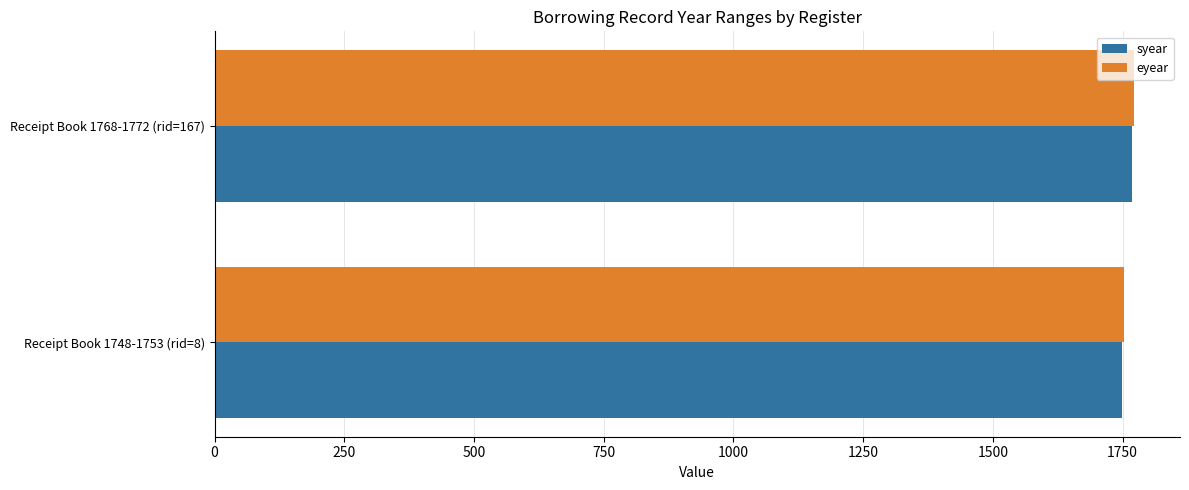

What is the smallest value displayed?

1748